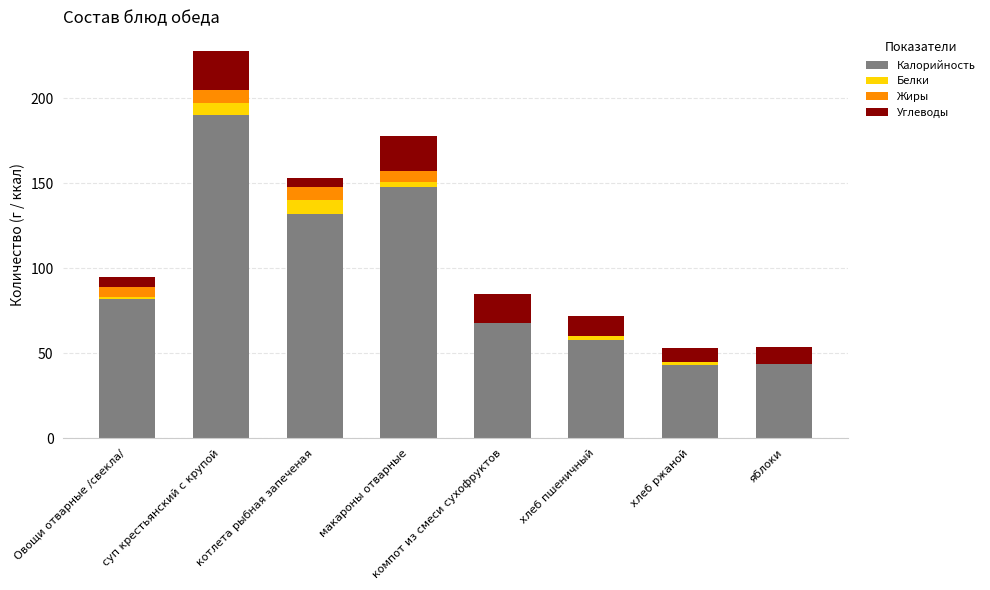

At which category is the sum across all series the highest?

суп крестьянский с крупой